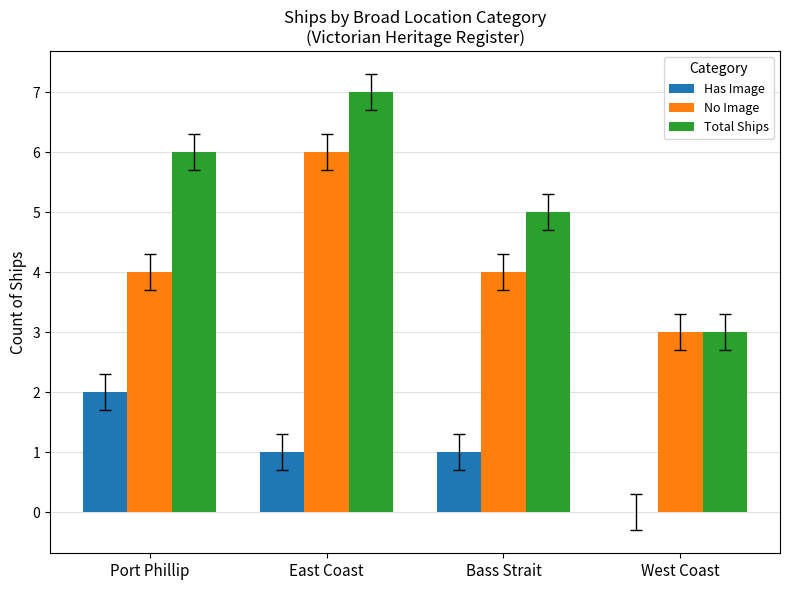

Reading right to left, what are all the values shown in this chart?

Has Image: 0	1	1	2
No Image: 3	4	6	4
Total Ships: 3	5	7	6